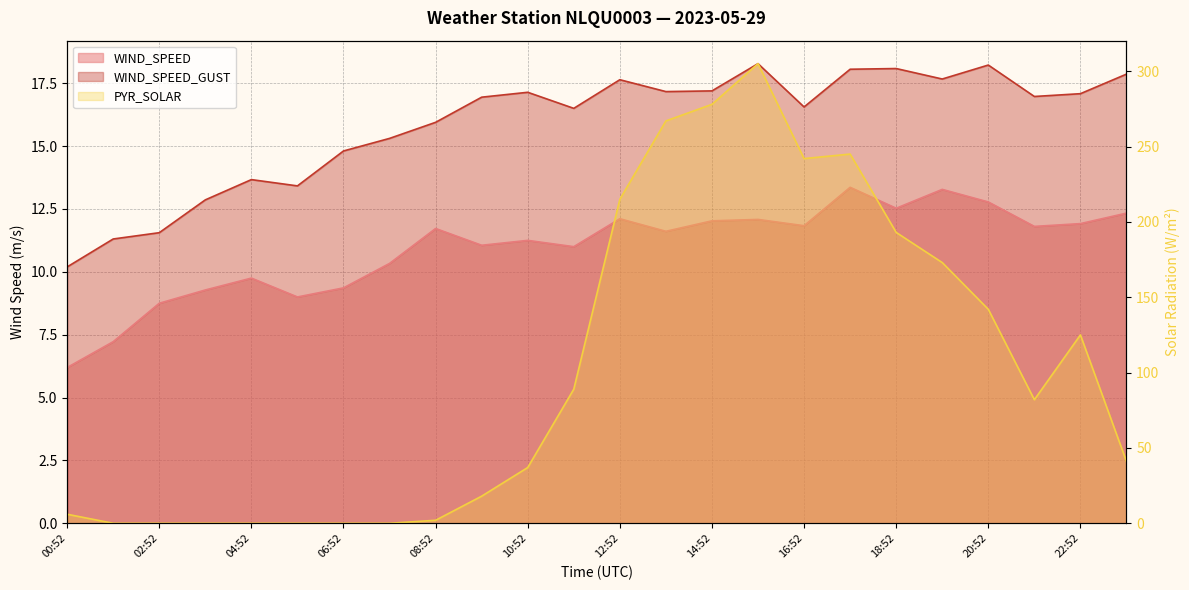

At how many categories does at least one series exceed 29?

14